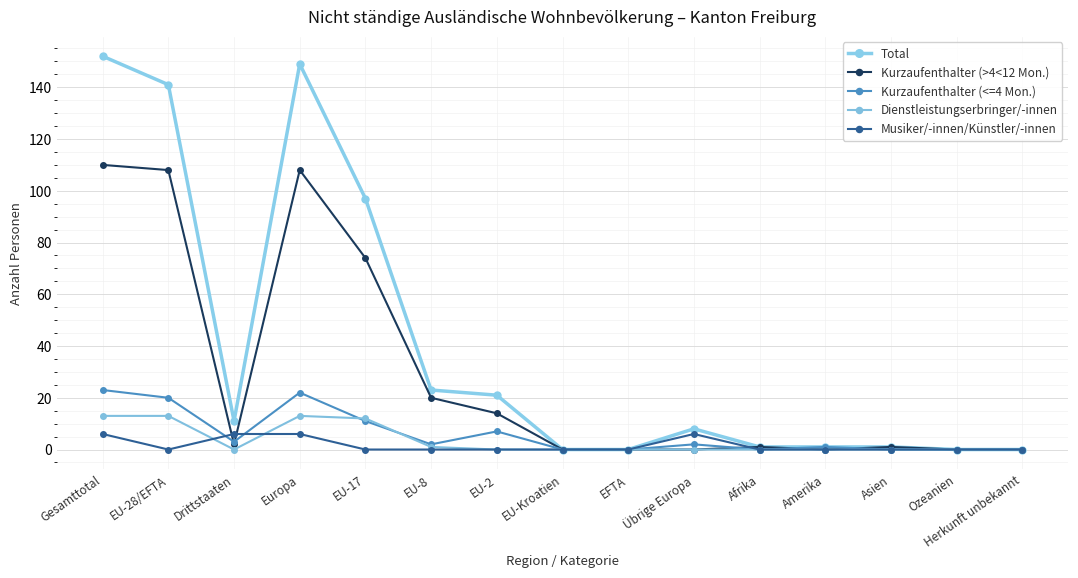

Where does the Total series first go above 8?

Gesamttotal